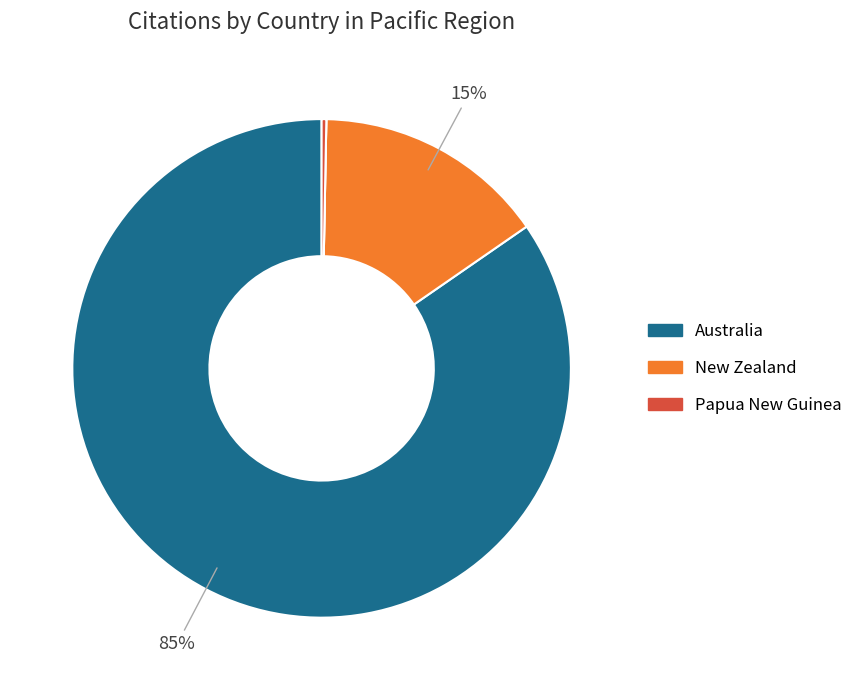

To the nearest percent, what is the average slice percentage?

25%